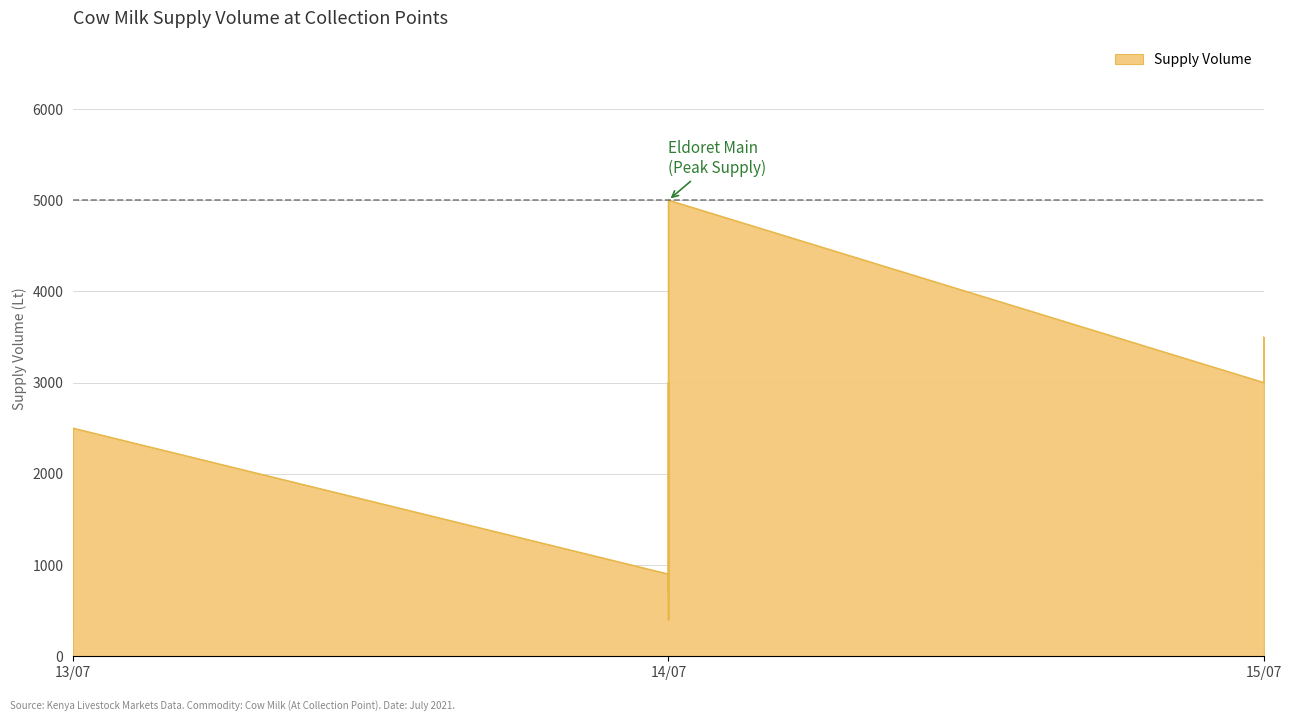

Which category has the highest value across all series?

2021-07-14